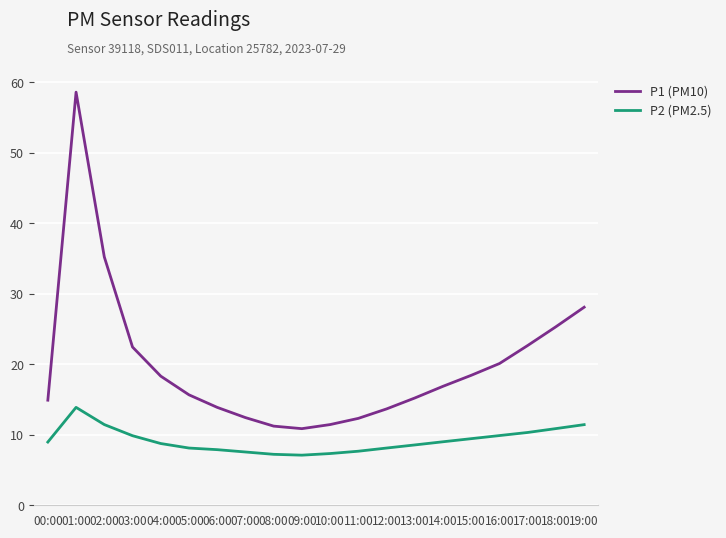

In P1 (PM10), how many points are lower than both neighbors (excluding endpoints)?

1